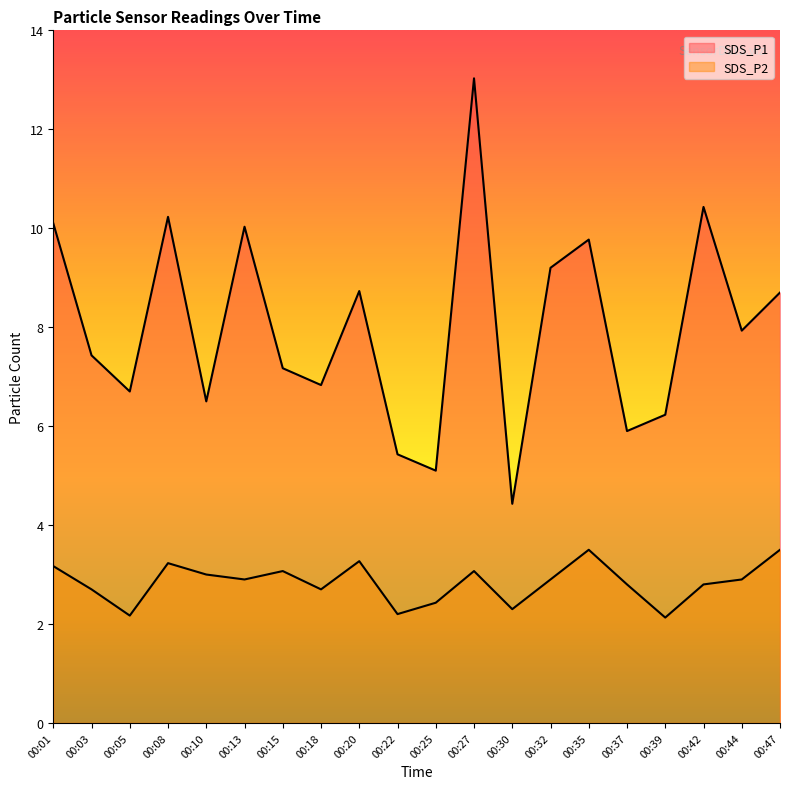

List the series in order of their peak value, highest first.

SDS_P1, SDS_P2